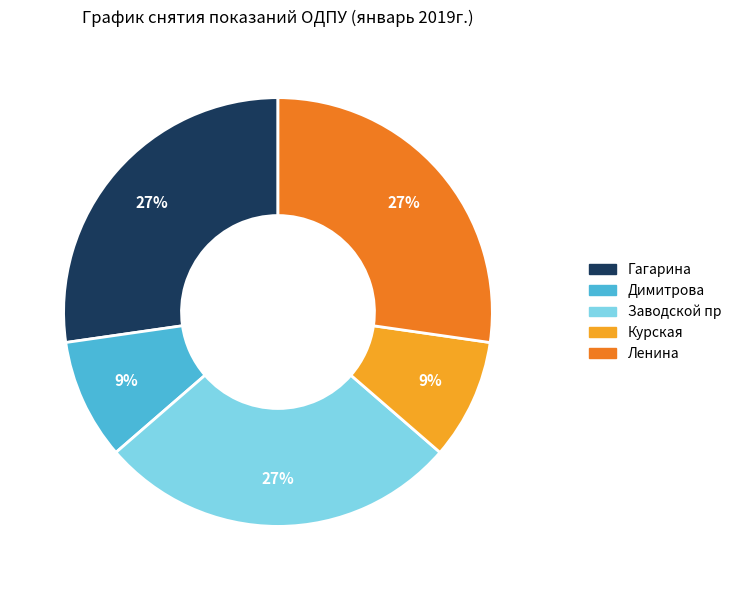

True or false: Заводской пр accounts for 38% of the total.

False